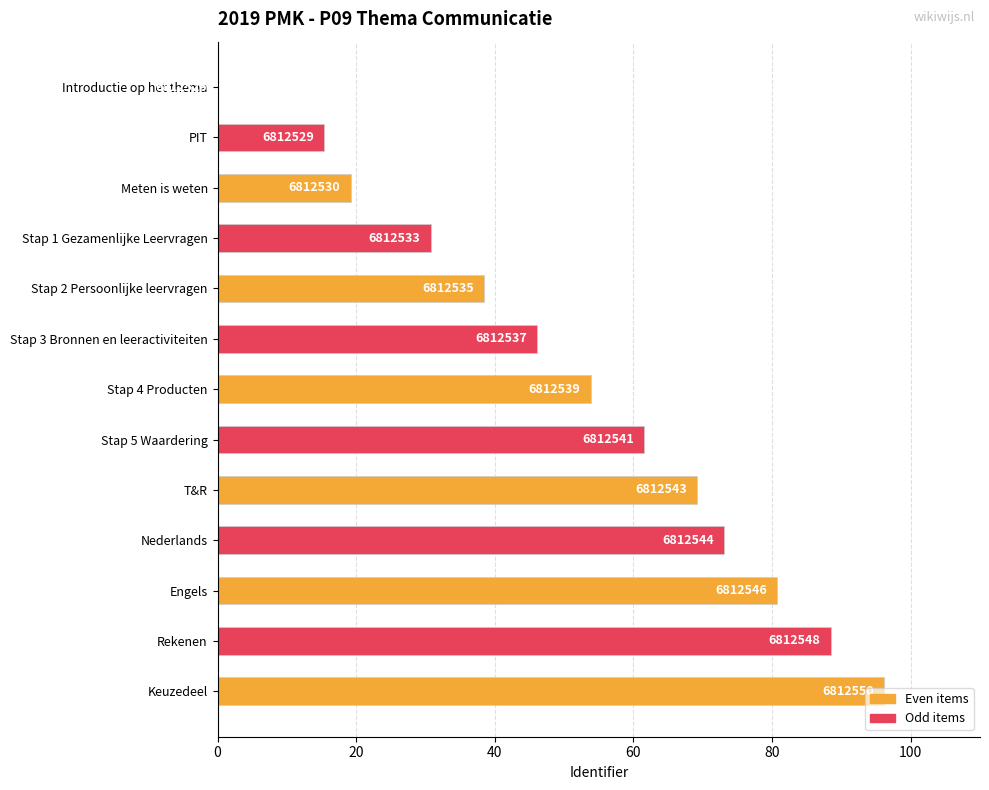

Are the bars horizontal?

Yes